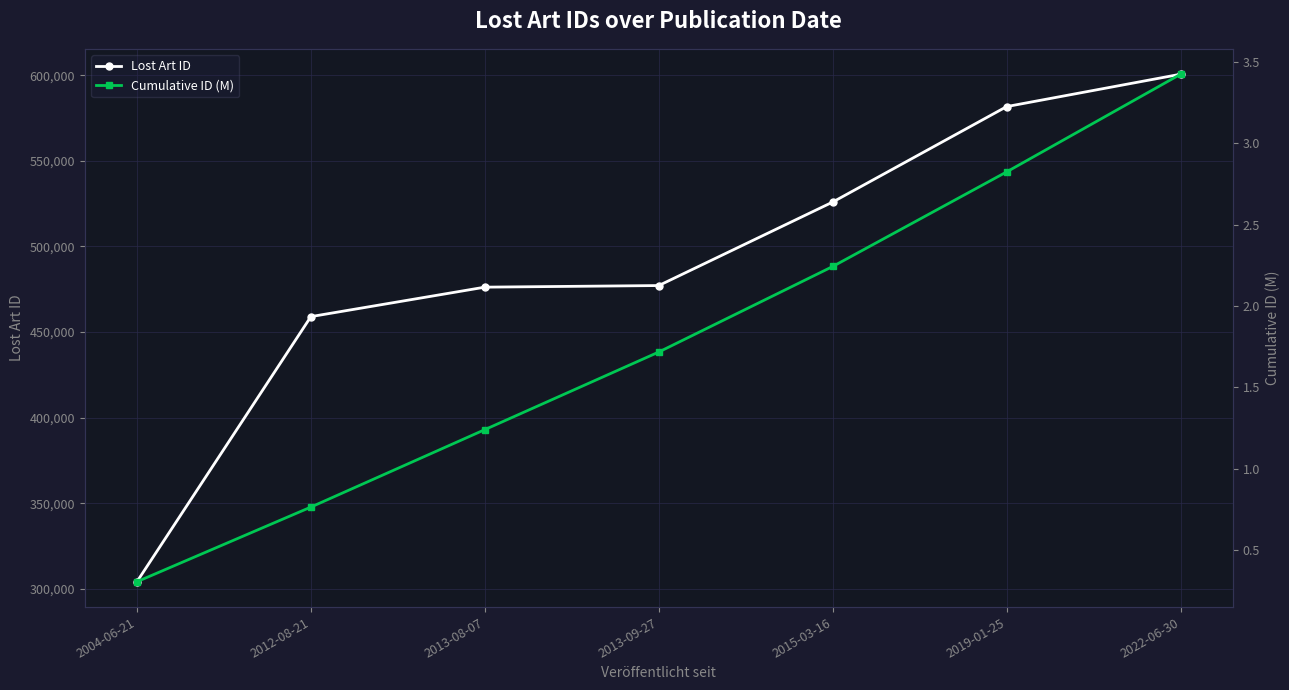

Reading right to left, transcribe all the data shown in this chart.

Lost Art ID: 600546.0	581637.0	525893.0	477127.0	476187.0	458986.0	304174.0
Cumulative ID (M): 3.4	2.8	2.2	1.7	1.2	0.8	0.3